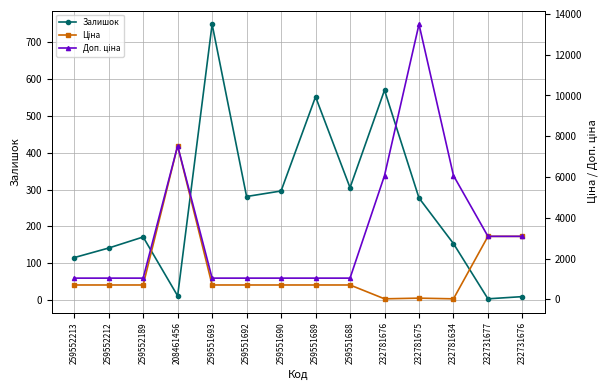

What is the label of the 8th point from the left?

259551689